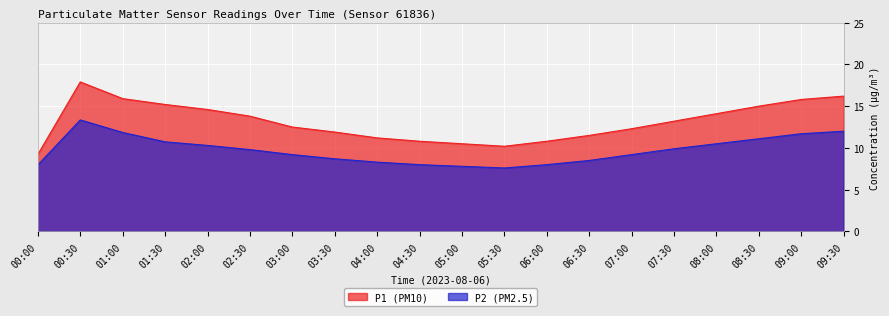

What is the difference between the maximum and minimum values in the P2 series?

5.8